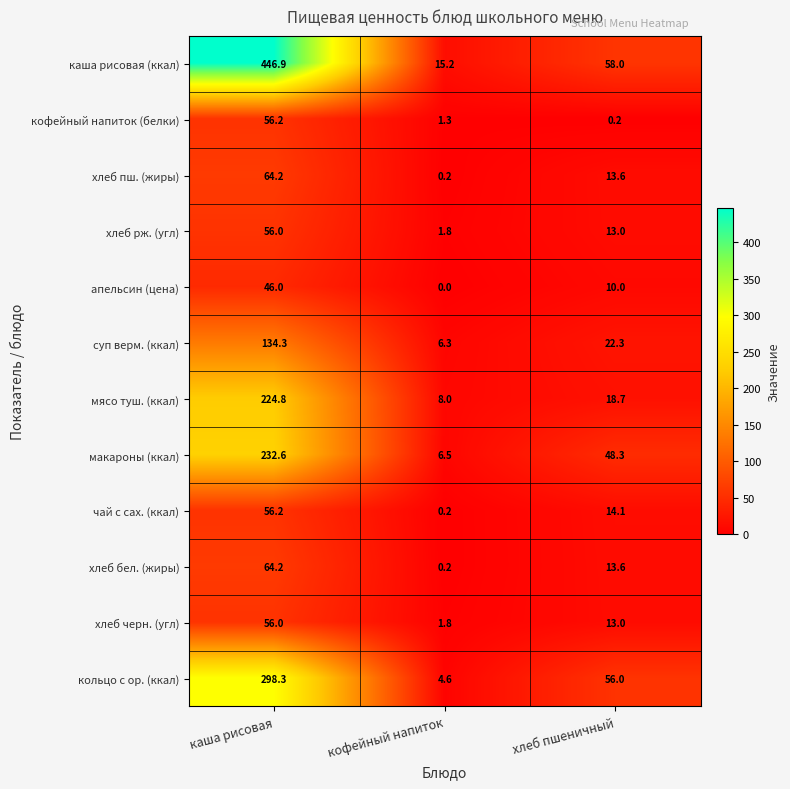

Which series has the largest range (max minus min)?

каша рисовая (ккал)